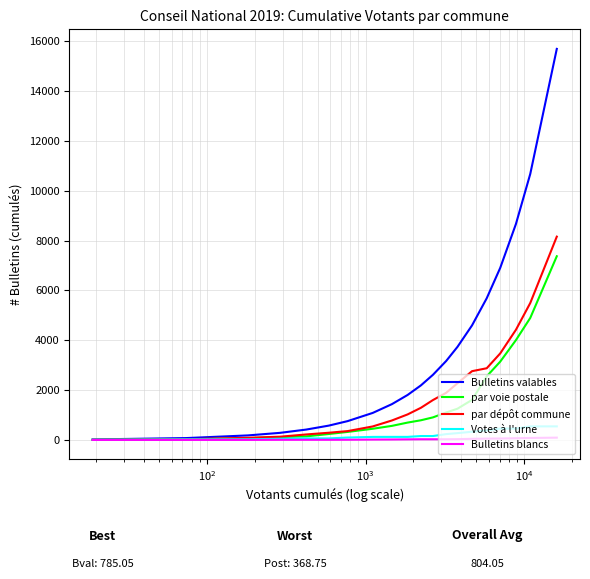

Which series has the largest range (max minus min)?

Bulletins valables